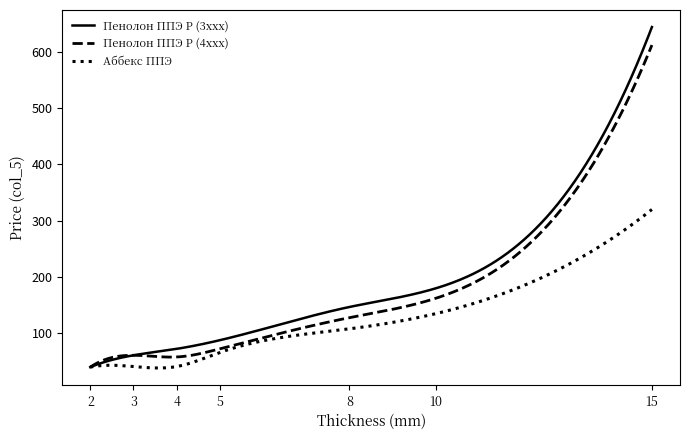

How many categories are shown in the chart?

300